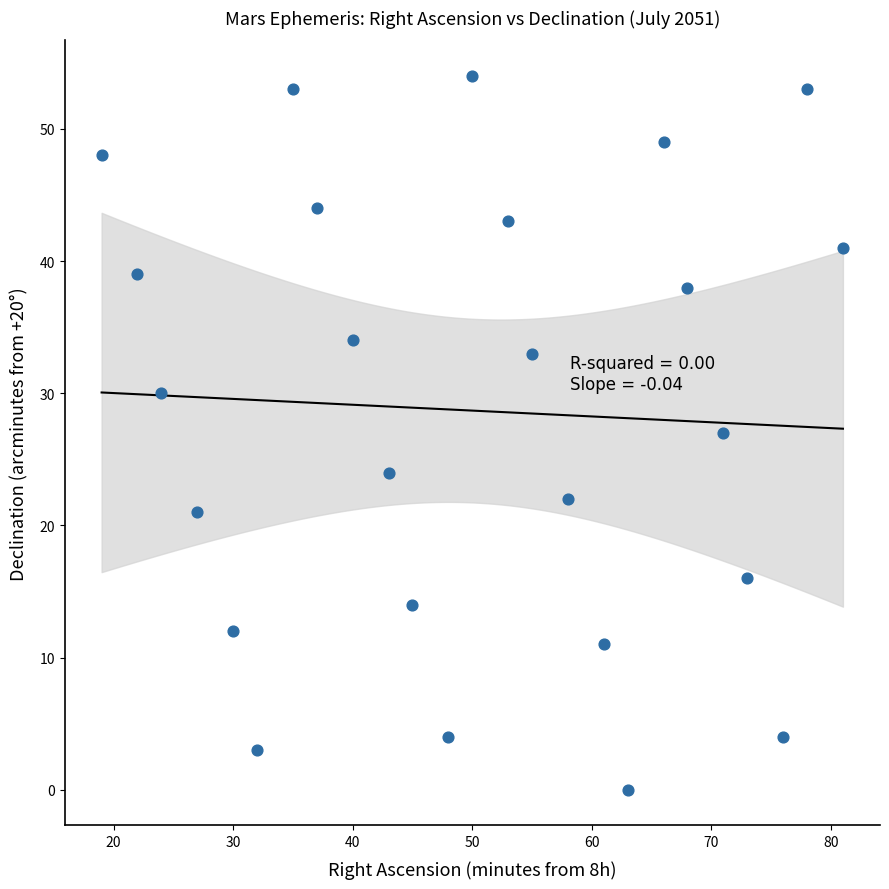

What is the range of Y values (max minus min)?

54